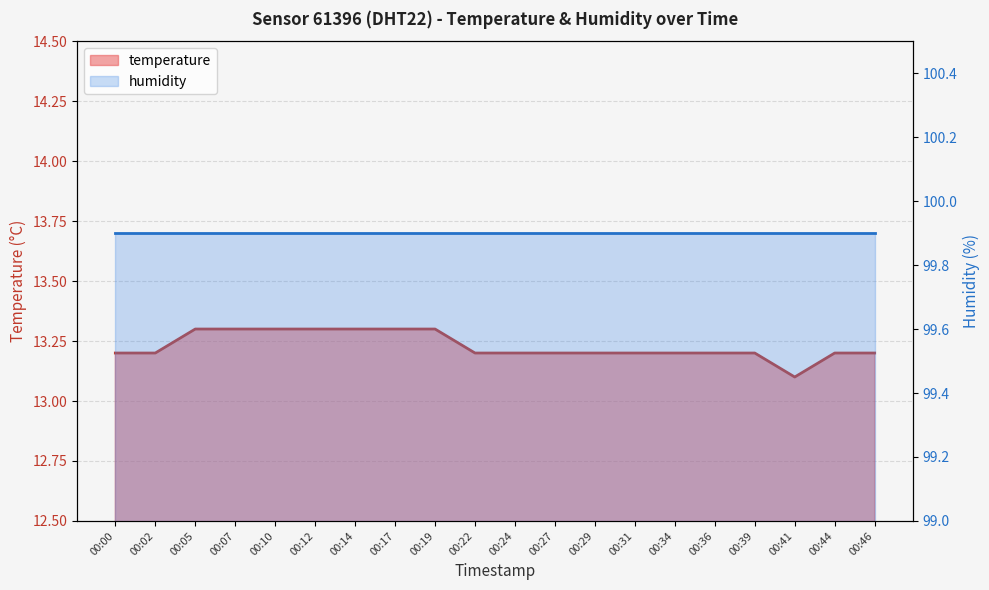

Does the chart display data point markers on the line(s)?

No